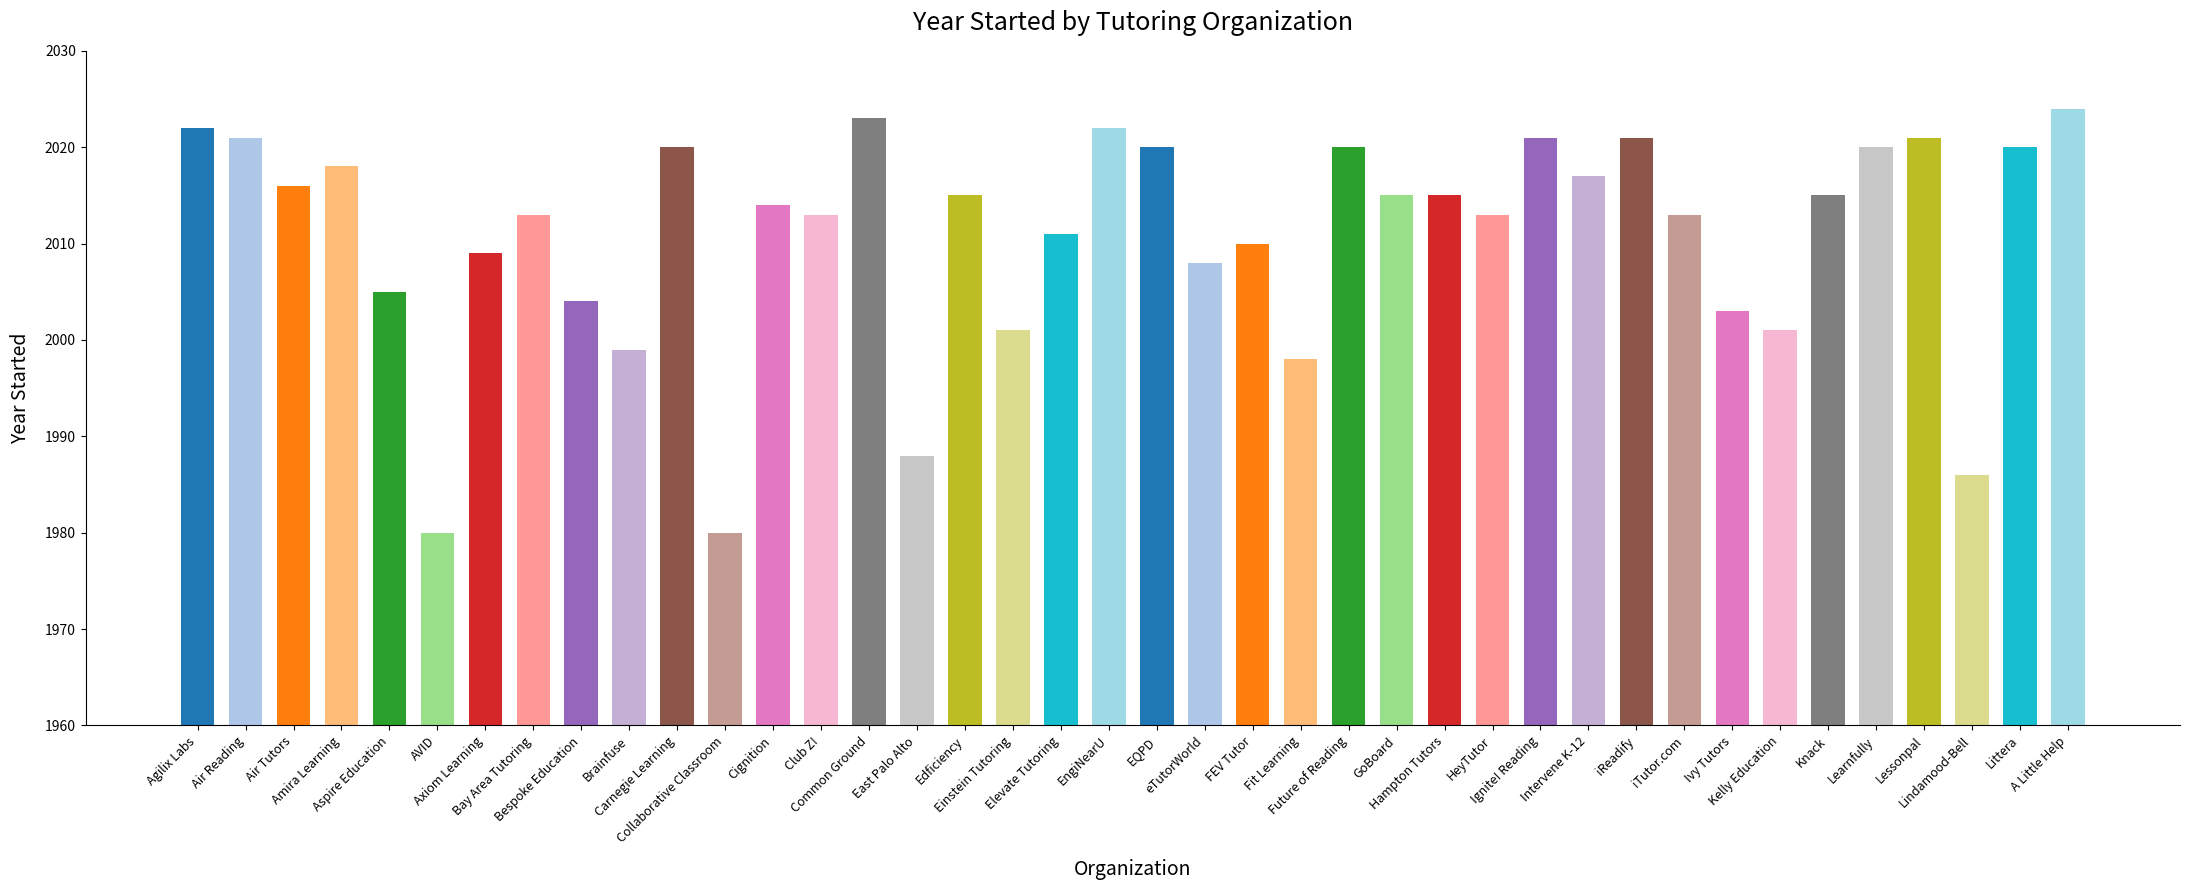

How many series are shown in this chart?

1